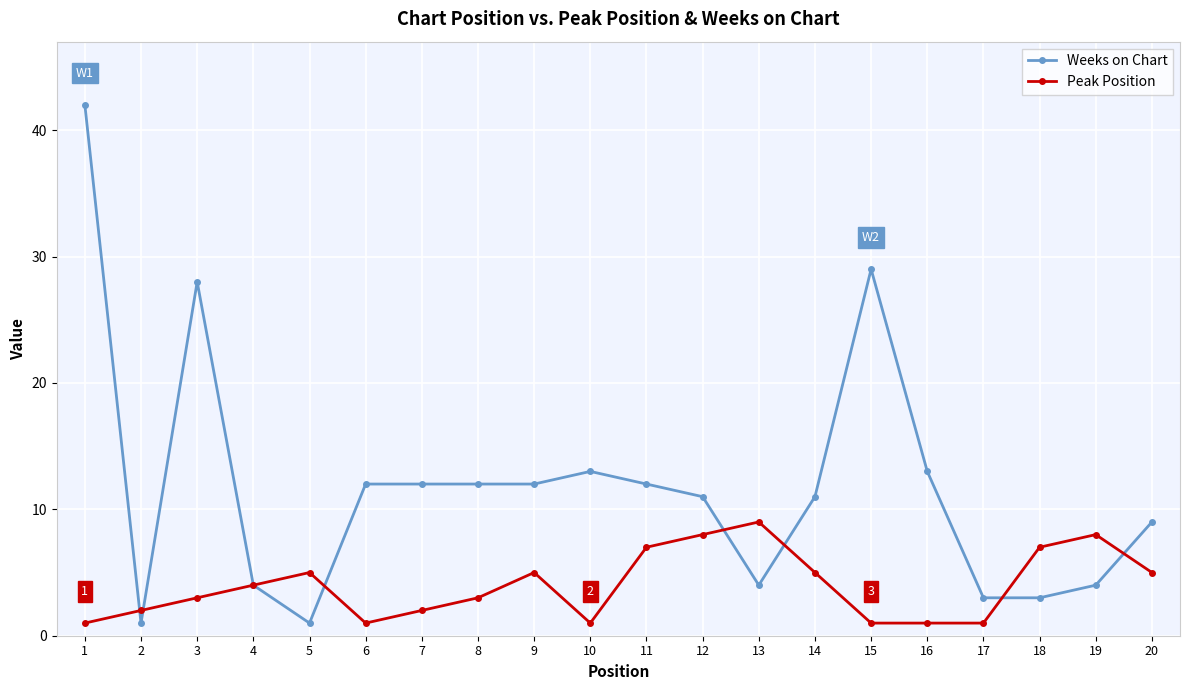

What is the sum of the Weeks on Chart values at 6 and 16?

25